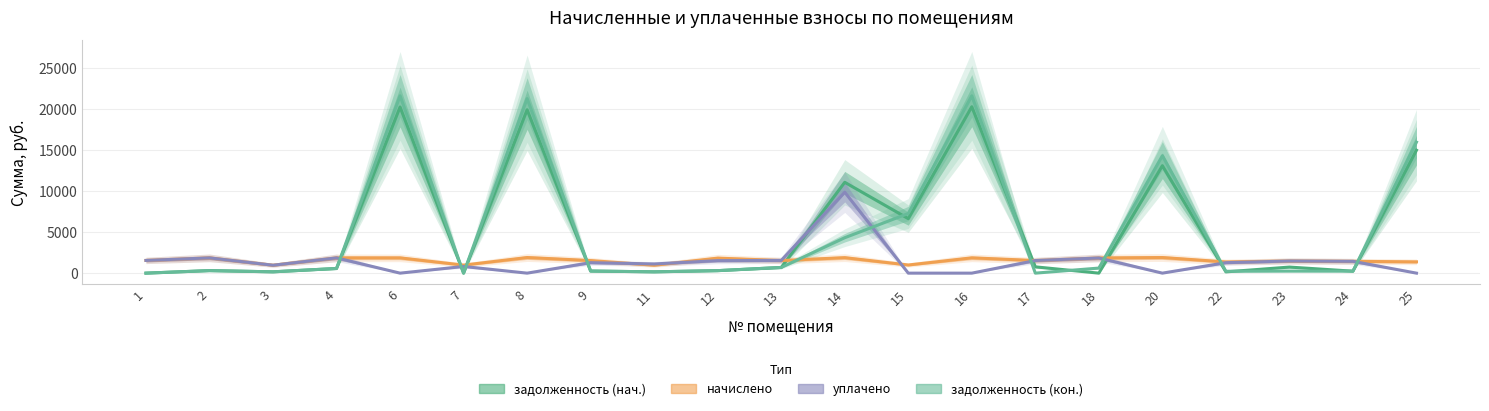

Which series has the largest range (max minus min)?

задолженность (кон.)